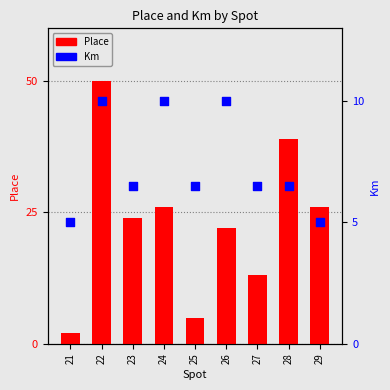

What is the total value across all series at 21?

7.0